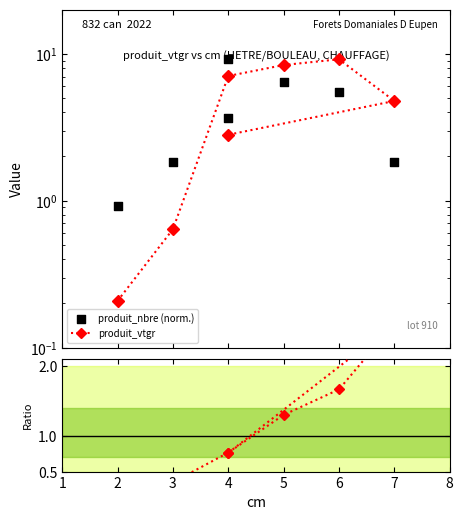

Is the value of vtgr / nbre_norm at 4 greater than the value of produit_nbre (norm.) at 6?

No